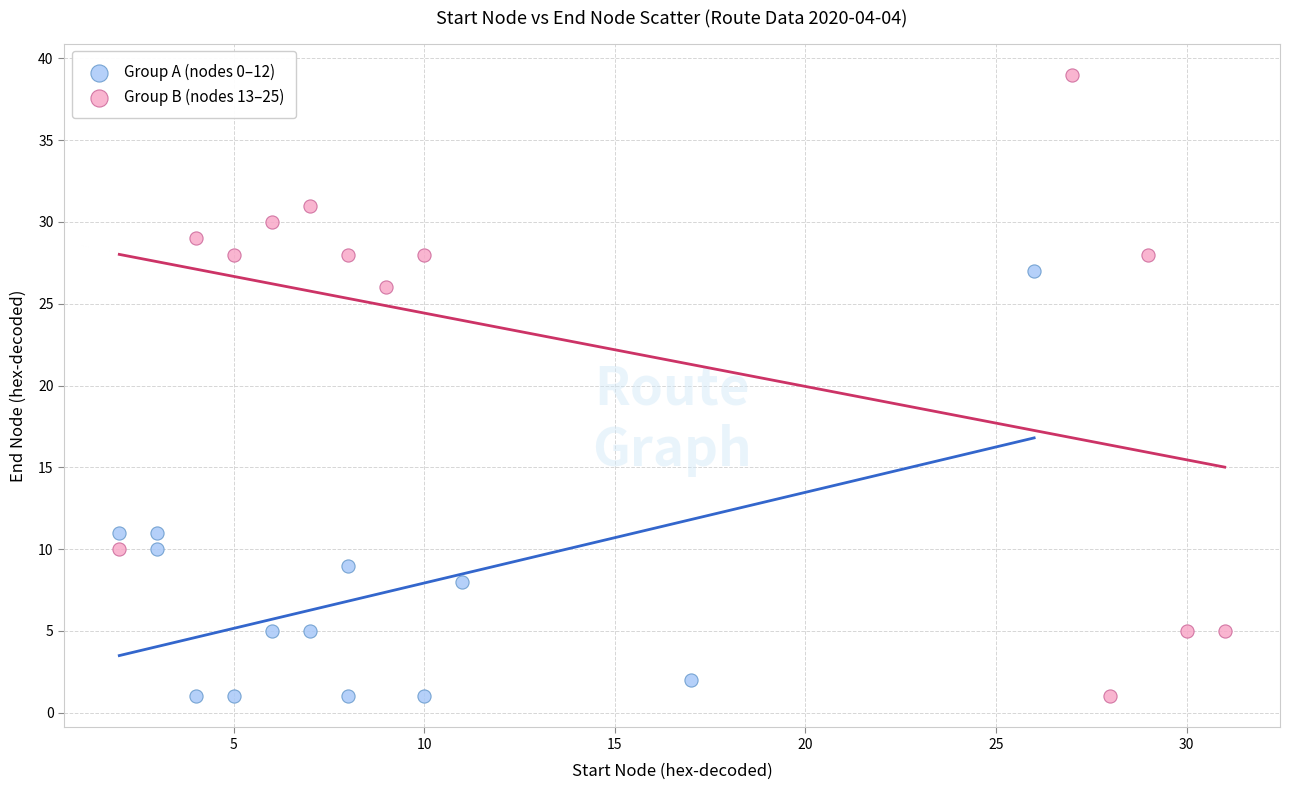

Which series contains the highest Y value?

Group B (nodes 13–25)